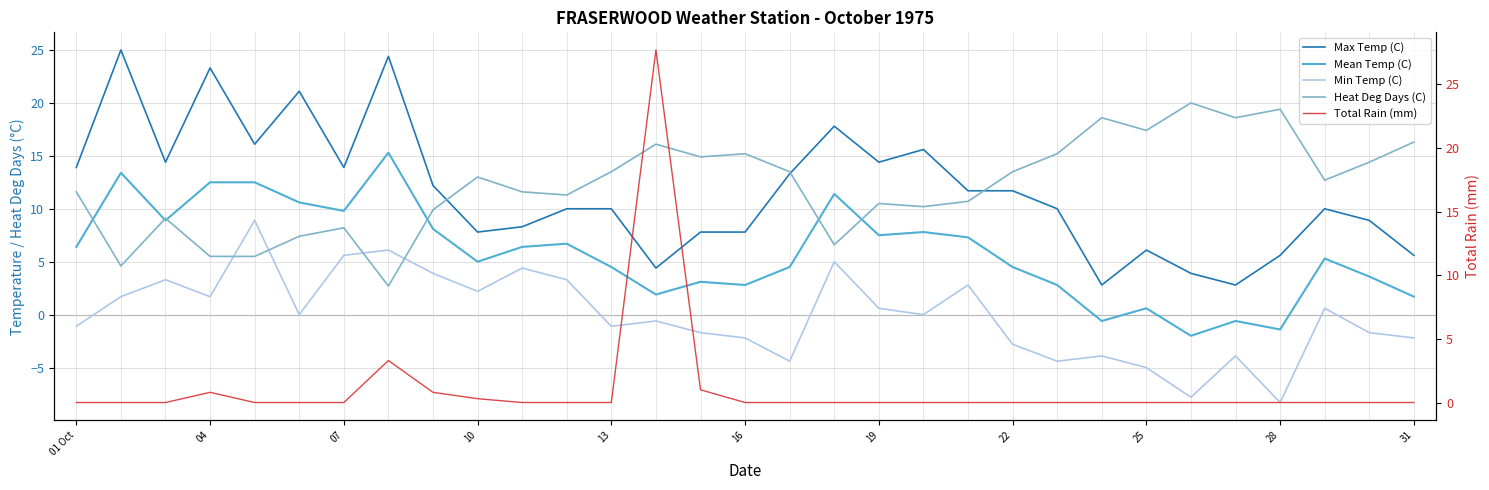

At which label is Mean Temp (C) closest to 6?

01 Oct